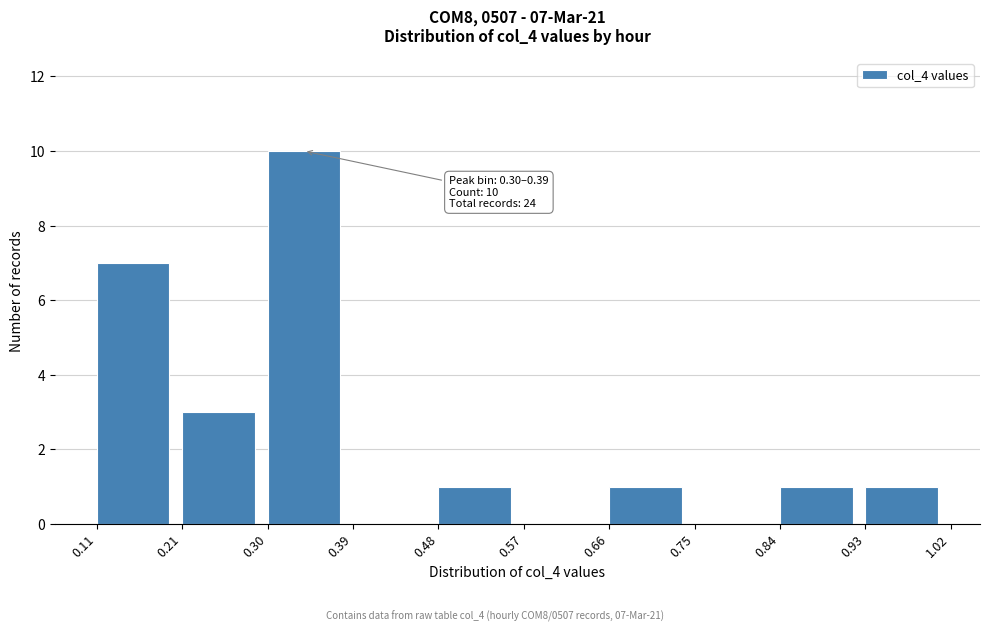

Which range on the x-axis has the tallest bar?

0.30 to 0.39